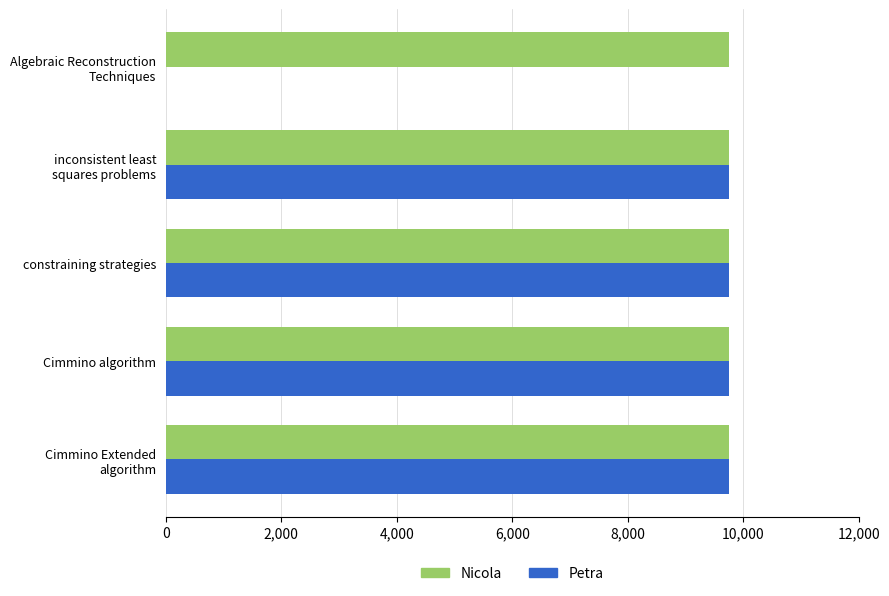

Which series has the largest total across all categories?

Nicola